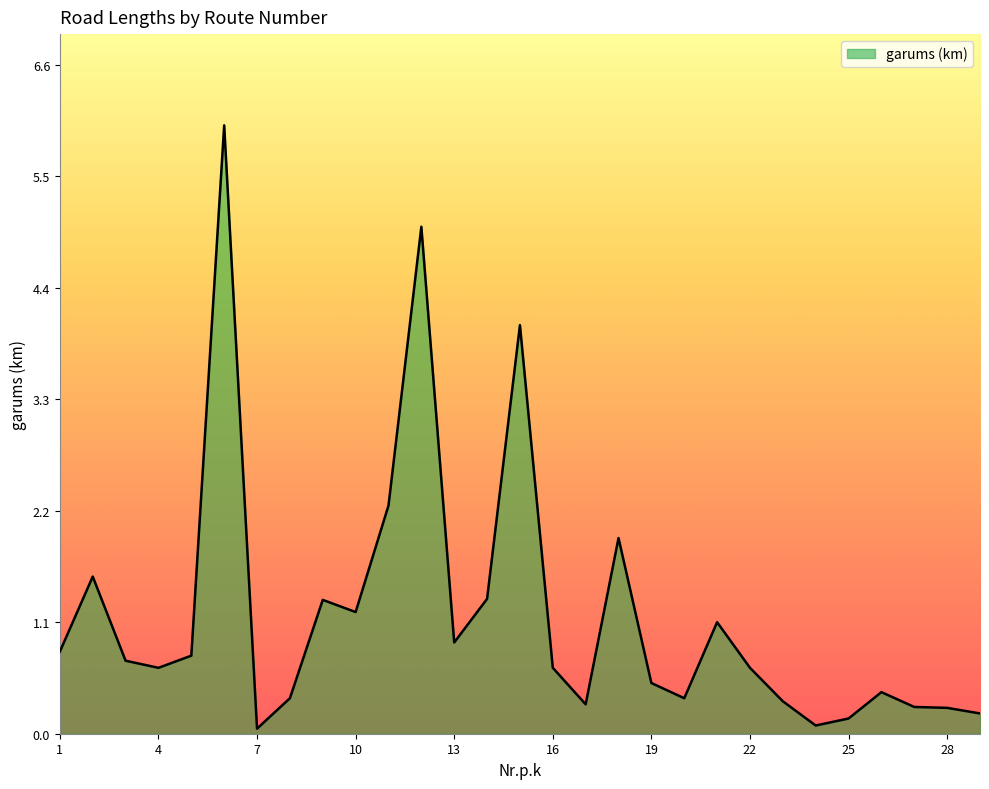

What is the greatest value displayed?

6.0